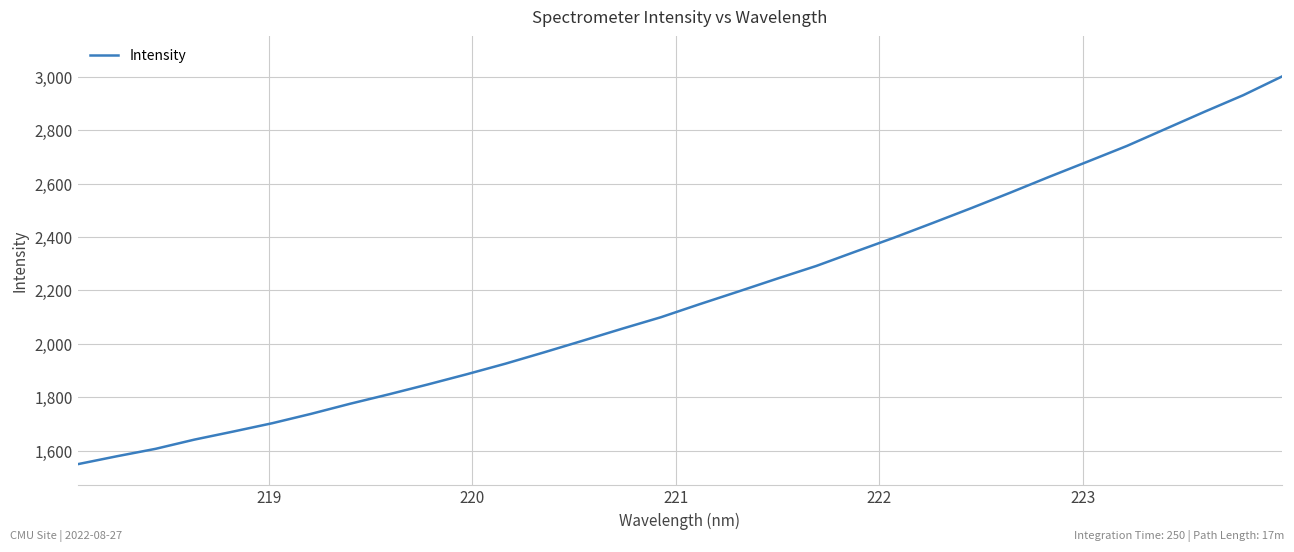

What is the minimum value shown in the chart?

1549.6